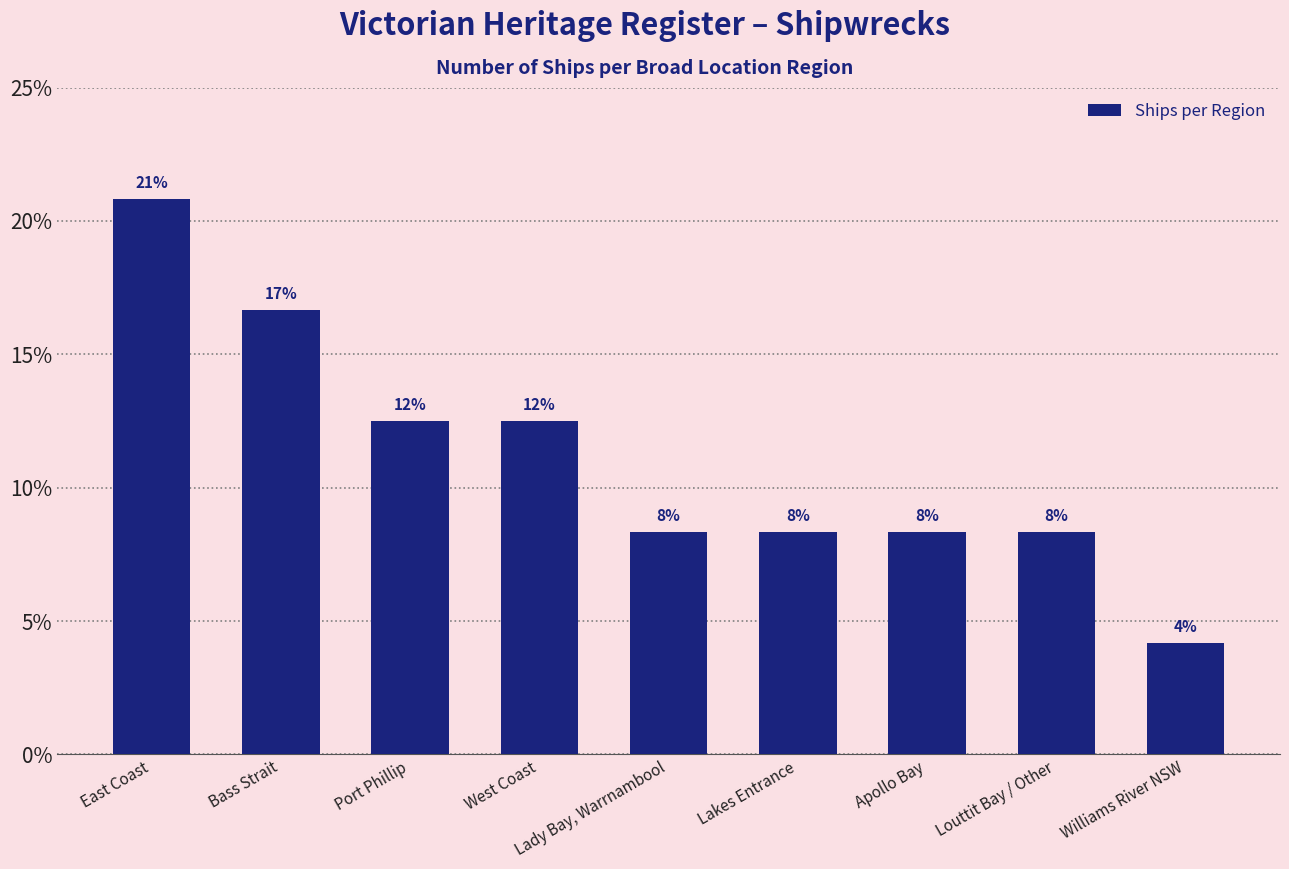

Is it true that the value at Lakes Entrance is 2.5?

False